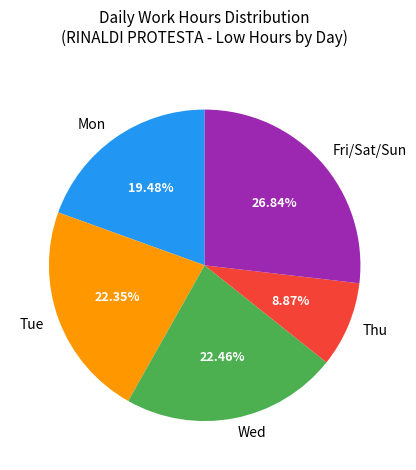

Approximately how many times larger is the value at Tue compared to Thu?

2.5